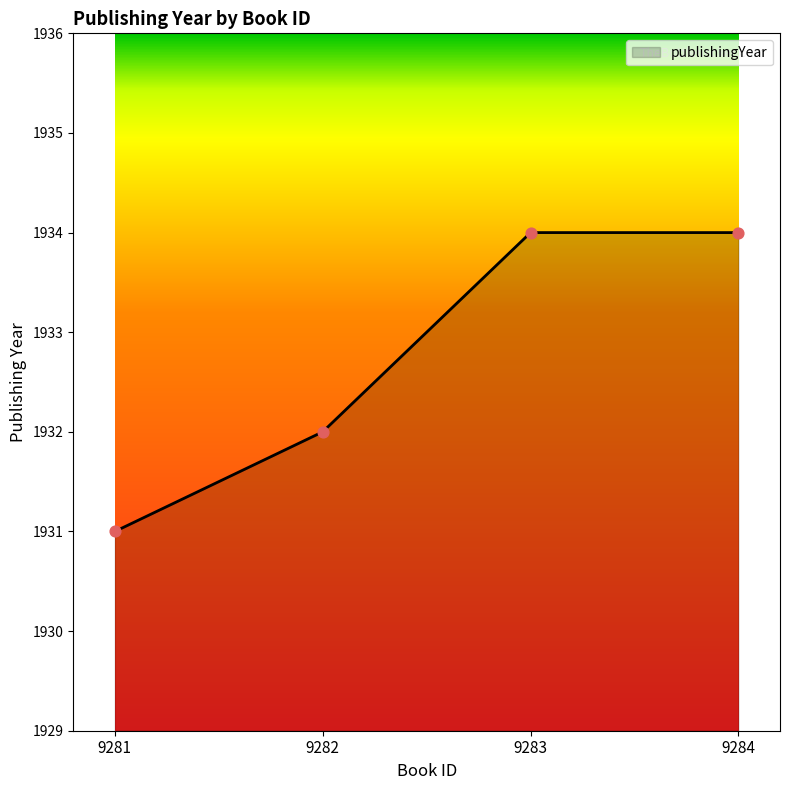

Between 9282 and 9284, which is larger?

9284